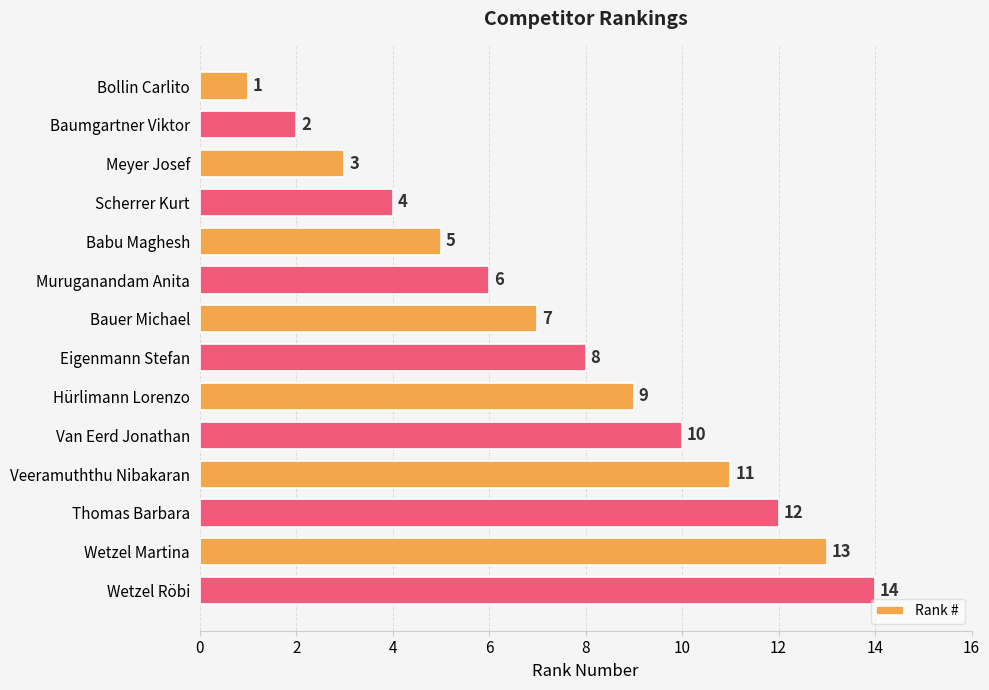

Rank the categories by value from highest to lowest.

Wetzel Röbi, Wetzel Martina, Thomas Barbara, Veeramuththu Nibakaran, Van Eerd Jonathan, Hürlimann Lorenzo, Eigenmann Stefan, Bauer Michael, Muruganandam Anita, Babu Maghesh, Scherrer Kurt, Meyer Josef, Baumgartner Viktor, Bollin Carlito